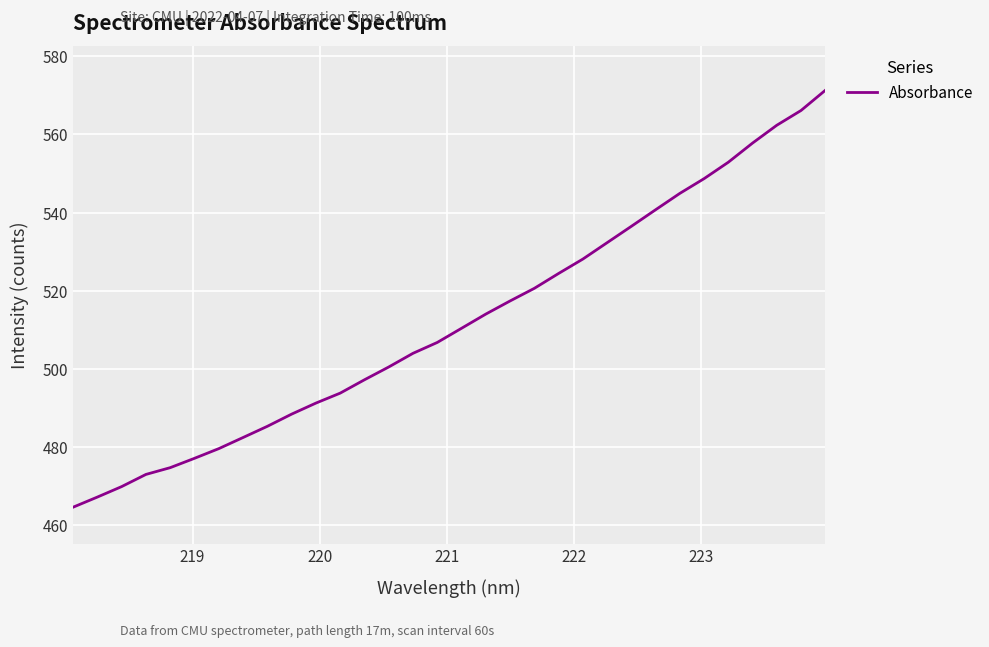

What is the maximum value shown in the chart?

571.2